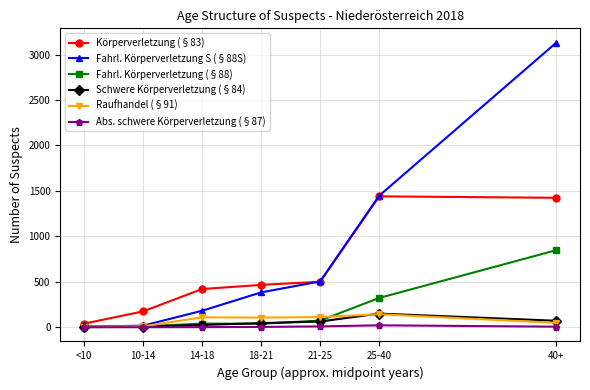

Which series has the largest range (max minus min)?

Fahrl. Körperverletzung S (§88S)